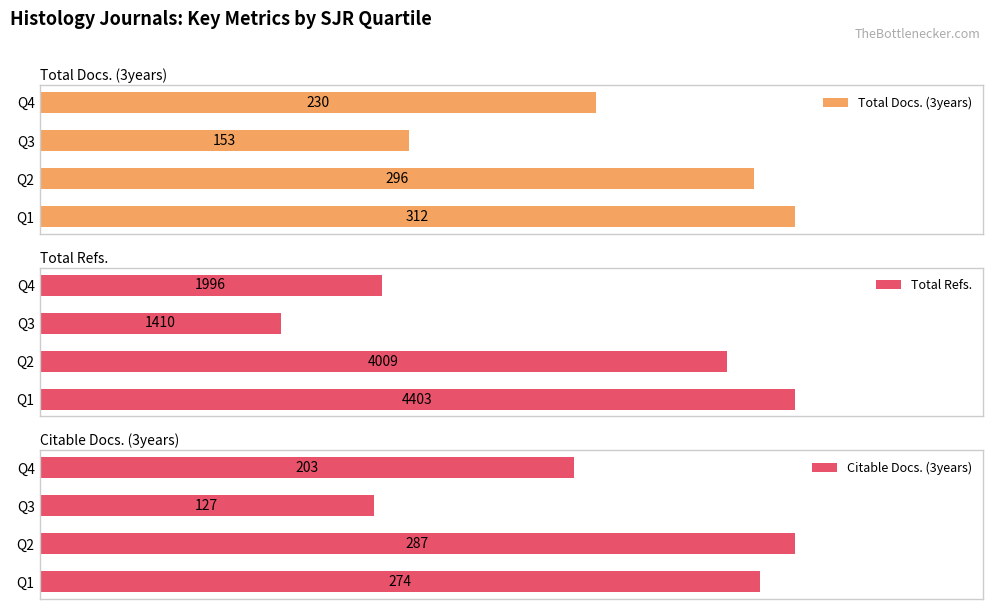

What is the minimum value shown in the chart?

127.0